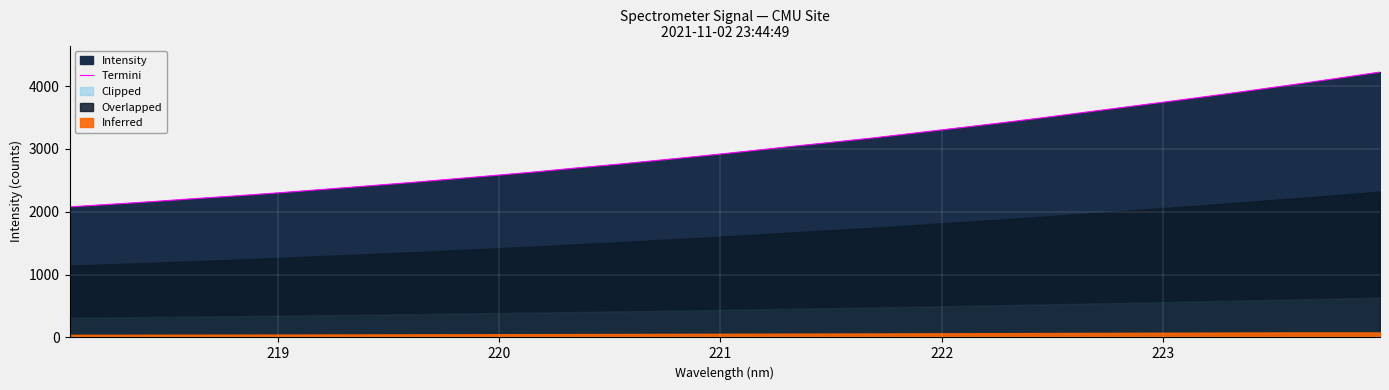

What is the lowest value of the Termini series?

2077.7